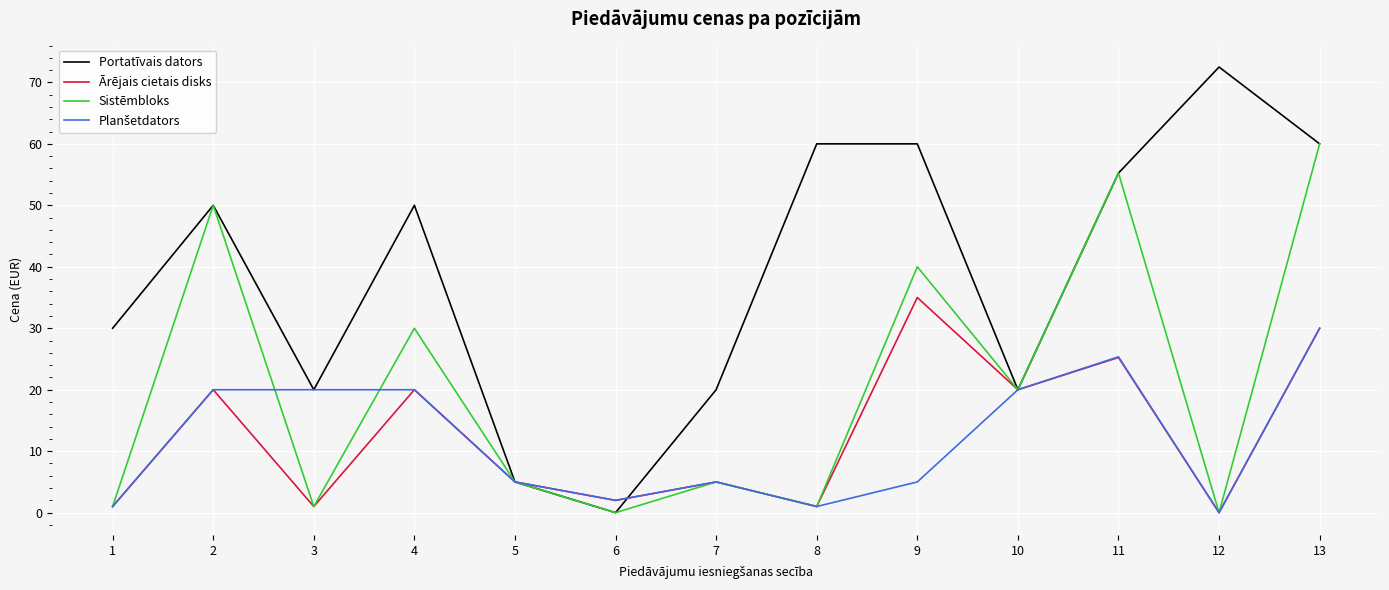

At which category does the chart reach its peak across all series?

12